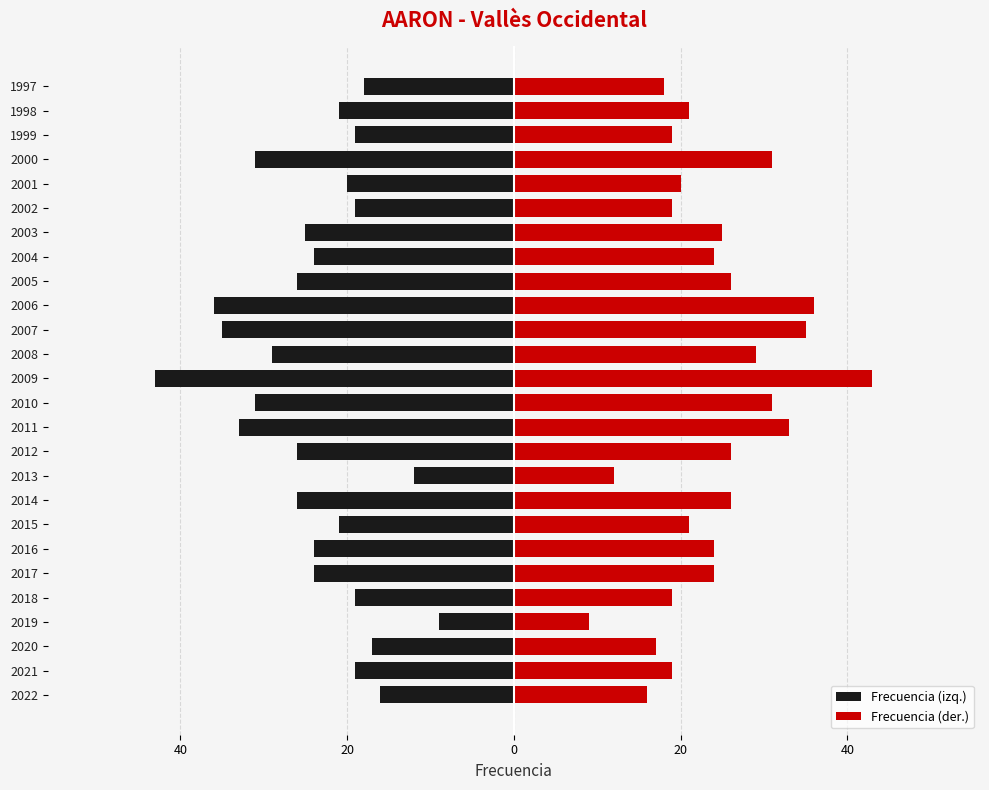

True or false: Frecuencia (der.) has a value of 18 at 2006.

False